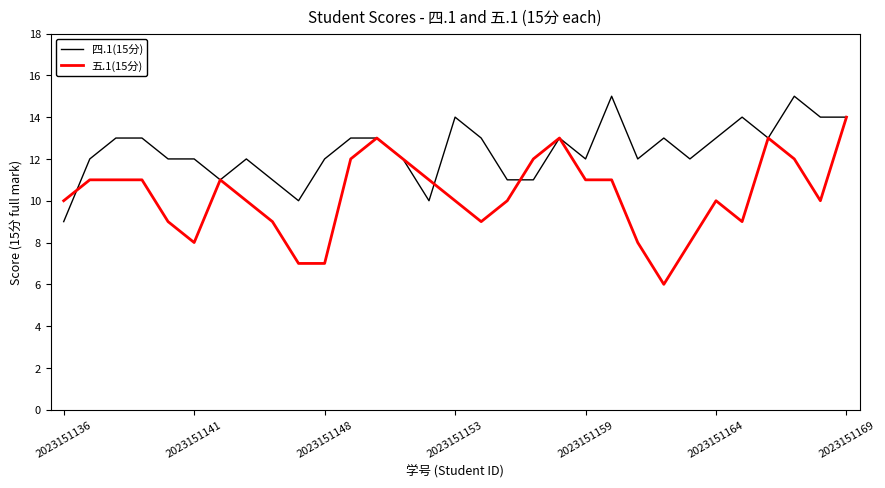

Which series has the widest spread of values?

五.1(15分)